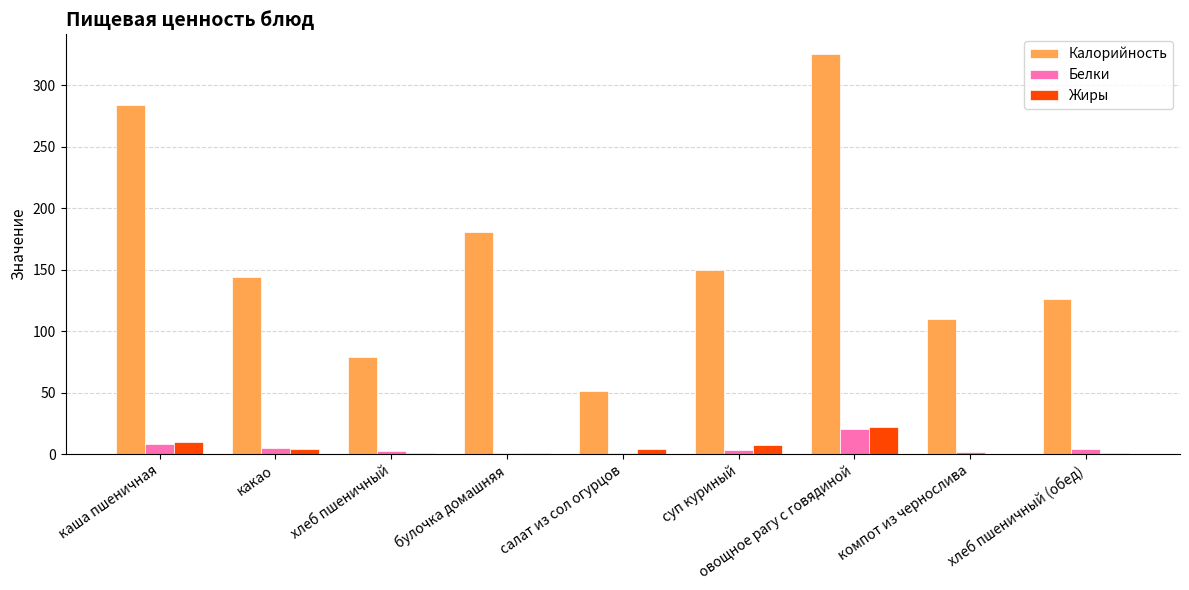

What is the highest value of the Белки series?

20.6